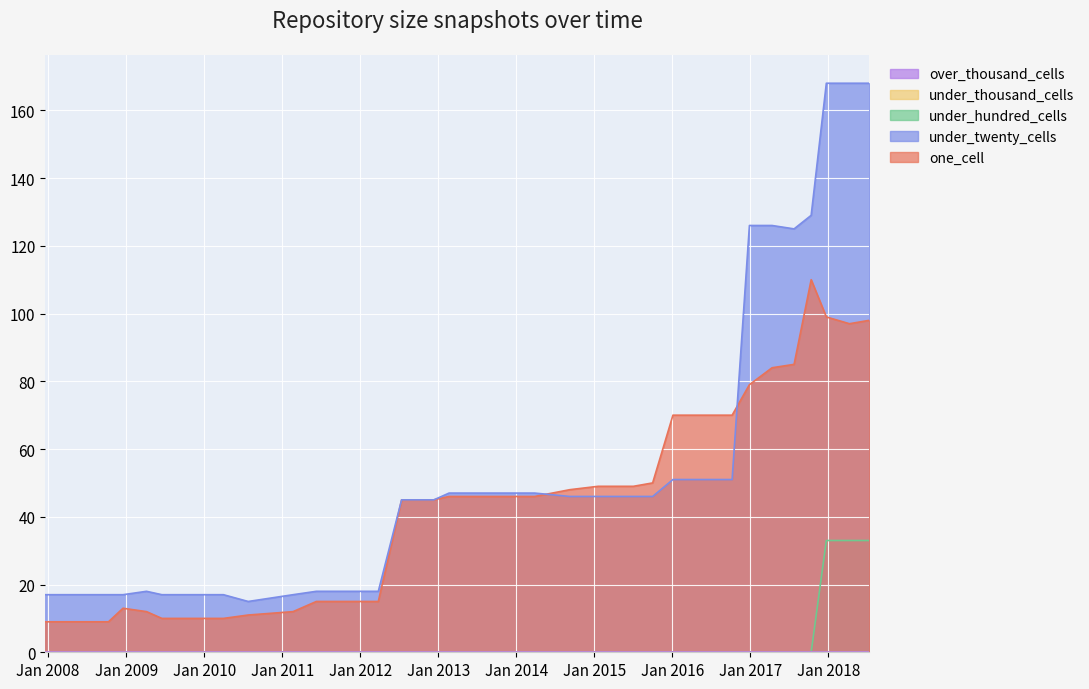

Does the chart display data point markers on the line(s)?

No